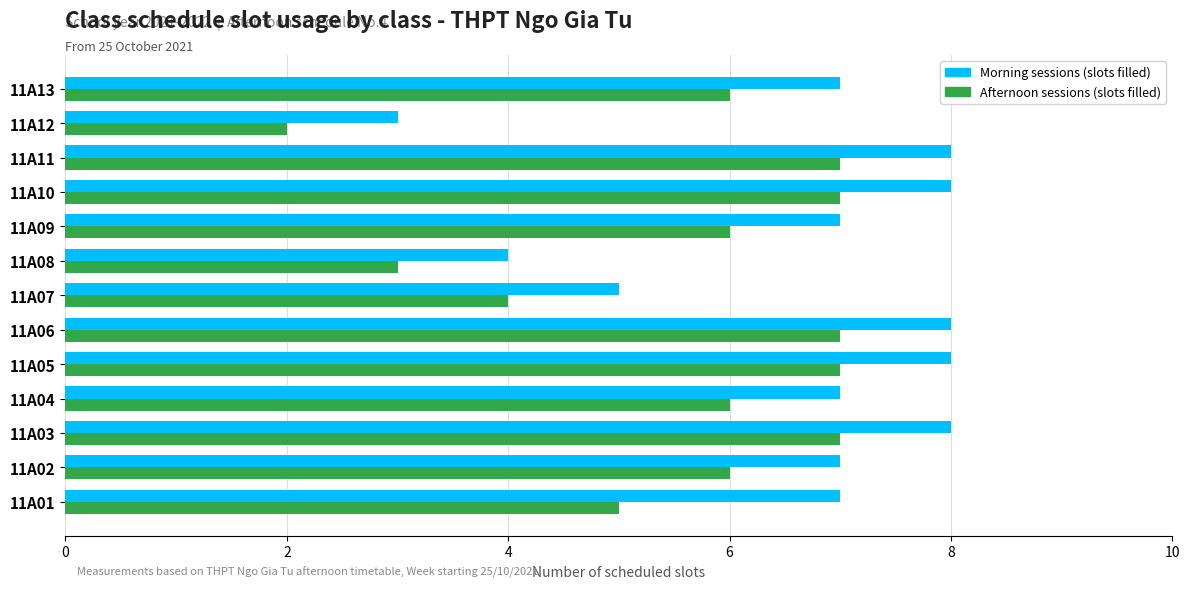

Between 11A01 and 11A09, which series saw the biggest shift?

Afternoon sessions (slots filled)